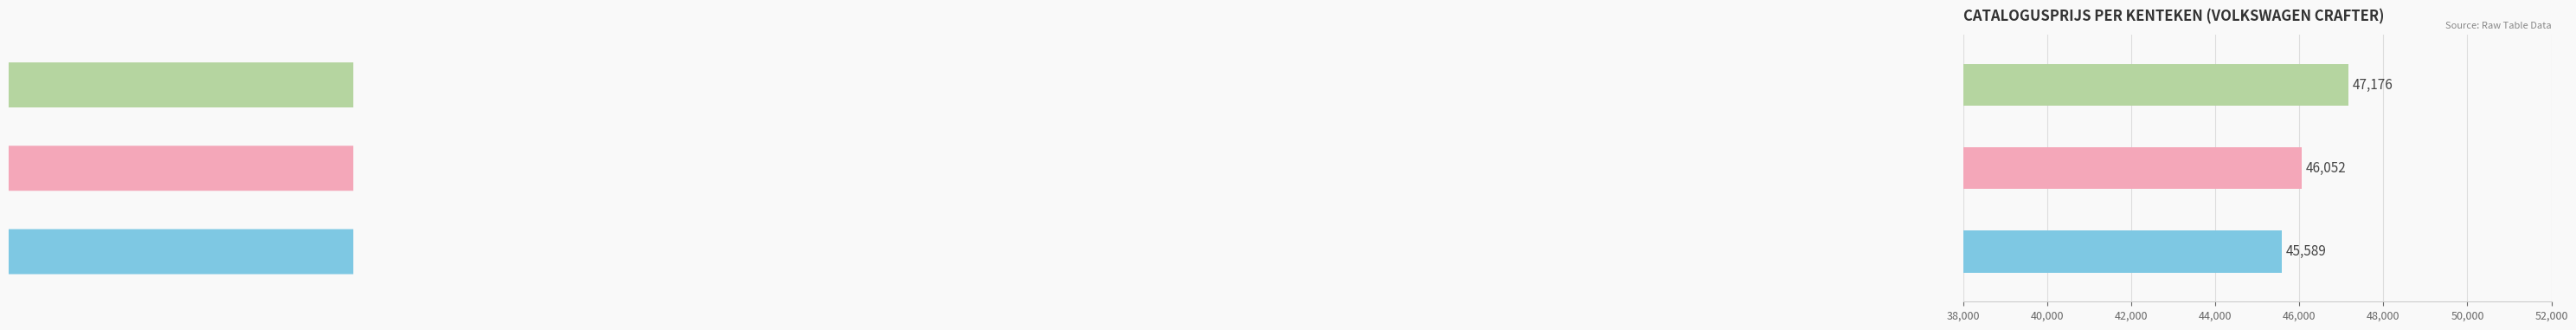

What is the greatest value displayed?

47176